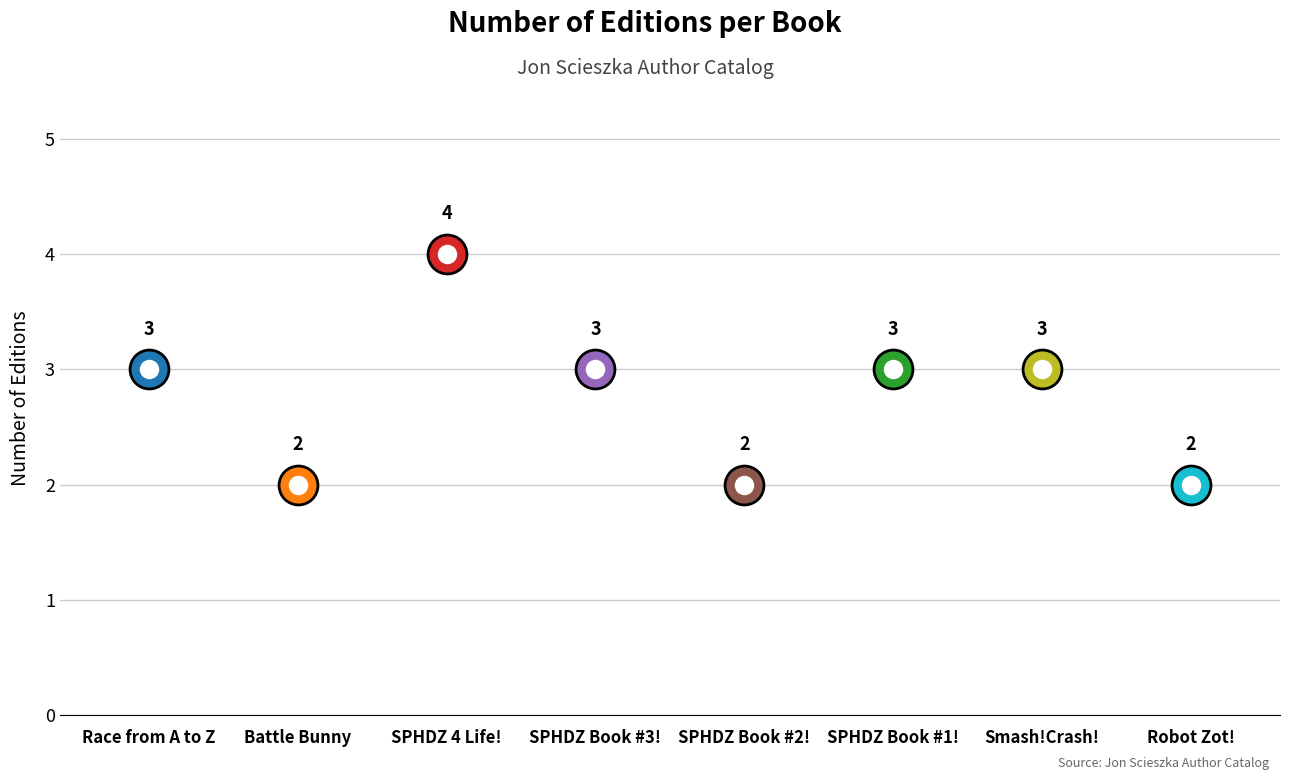

What is the ratio of the value at SPHDZ 4 Life! to the value at Smash!Crash!?

1.3